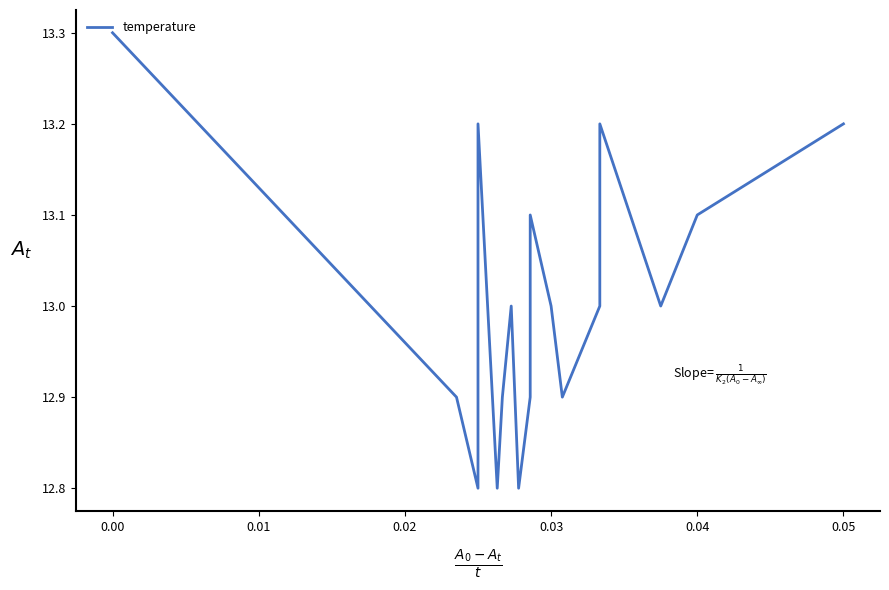

What is the smallest value displayed?

12.8